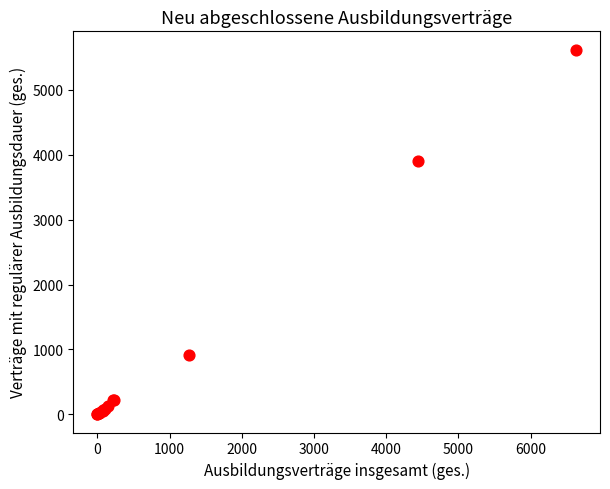

What Y value in the scatter plot is closest to 2811?

3897